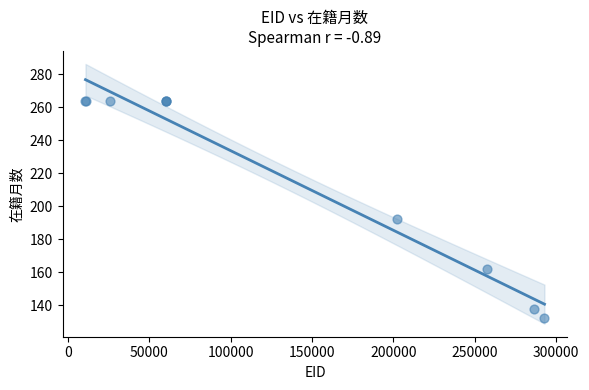

What Y value in the scatter plot is closest to 198?

192